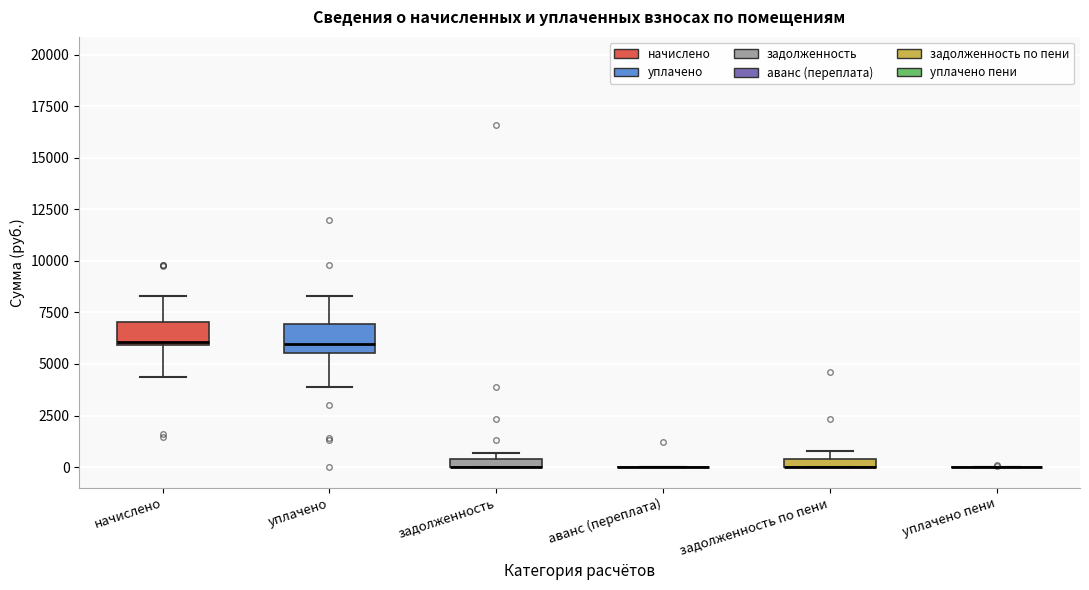

Where is the lower edge of the box for задолженность on the y-axis? The values are not printed on the chart, so give them approximately, as read against the axis.

0